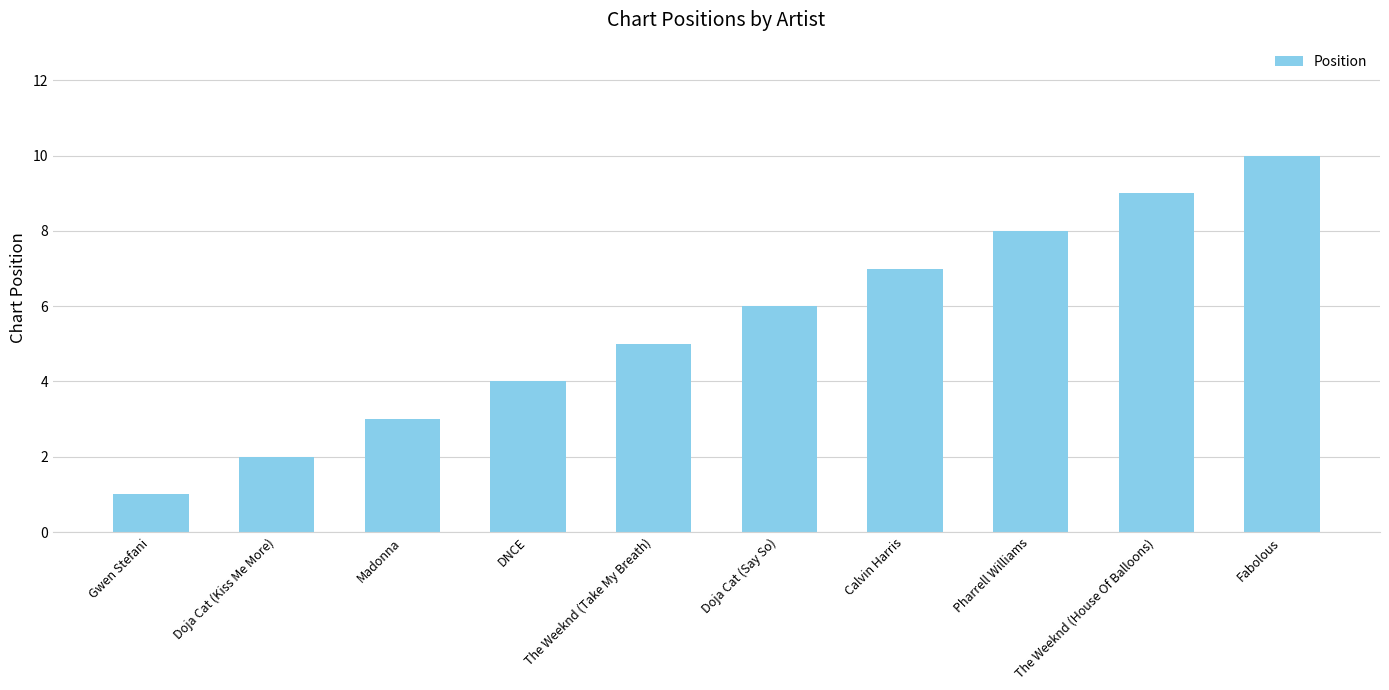

Are the bars horizontal?

No